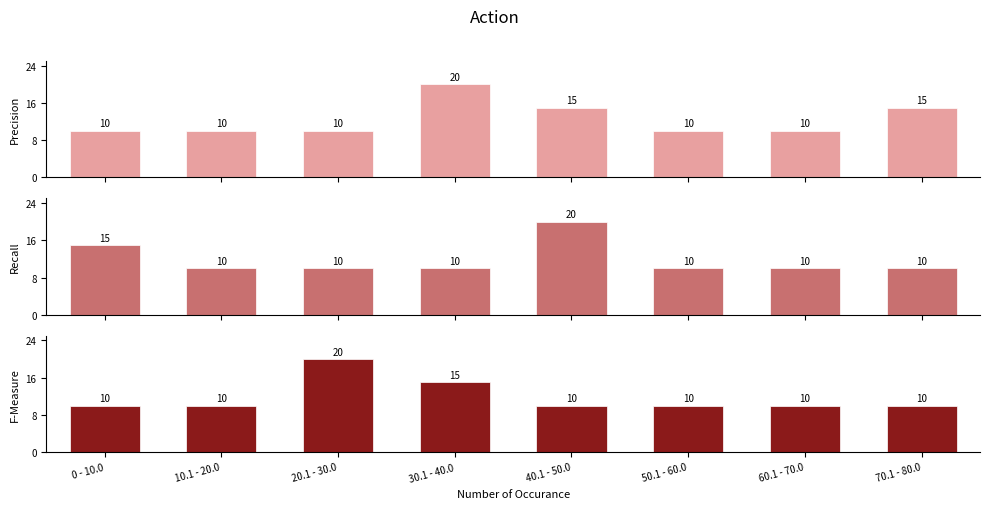

What position from the right is 10.1 - 20.0?

7